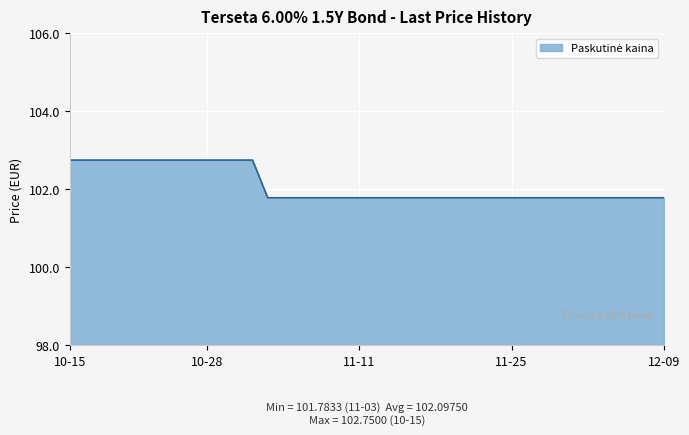

Does the chart display data point markers on the line(s)?

No